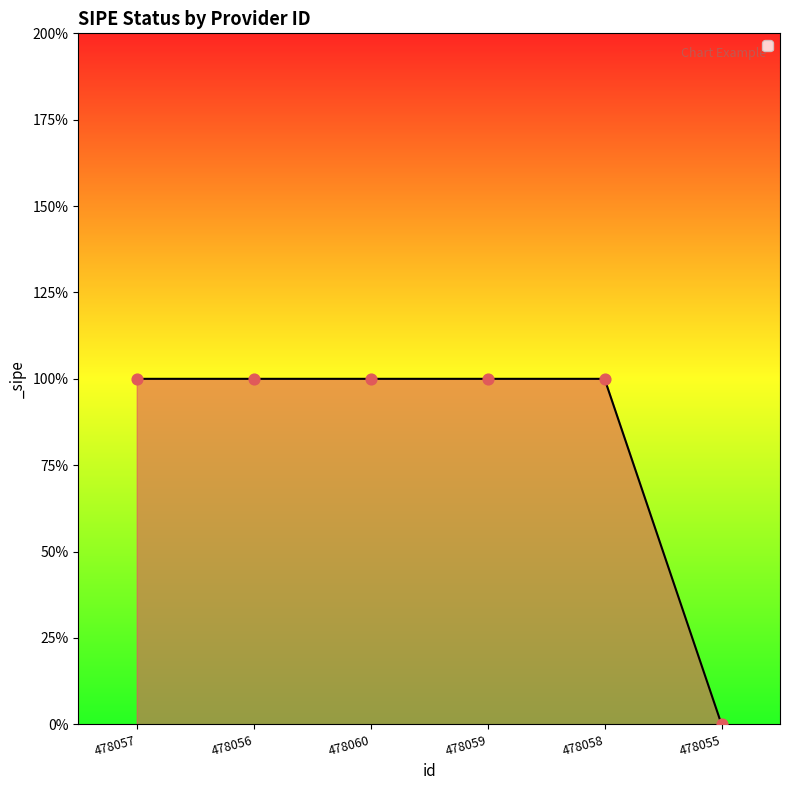

Approximately how many times larger is the value at 478057 compared to 478058?

1.0